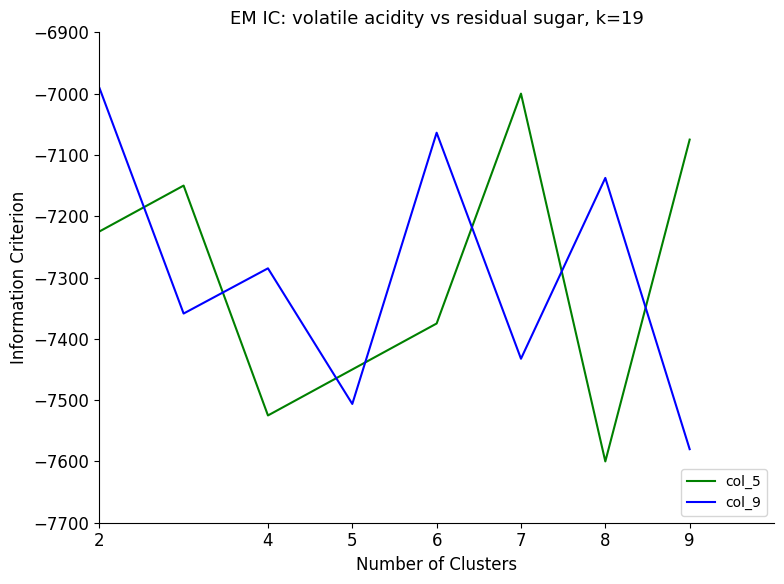

What are all the series names shown in the legend?

col_5, col_9